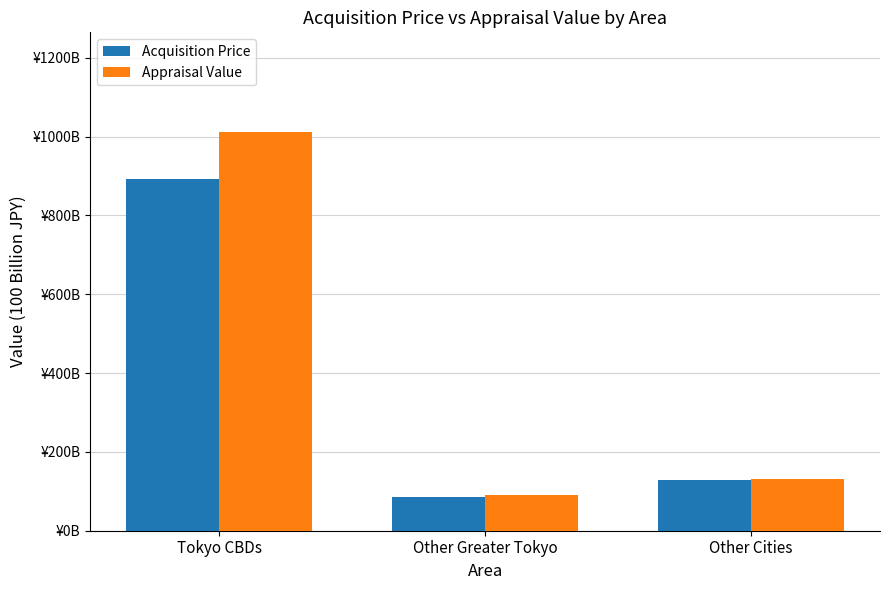

At which label is Appraisal Value closest to 5?

Other Cities